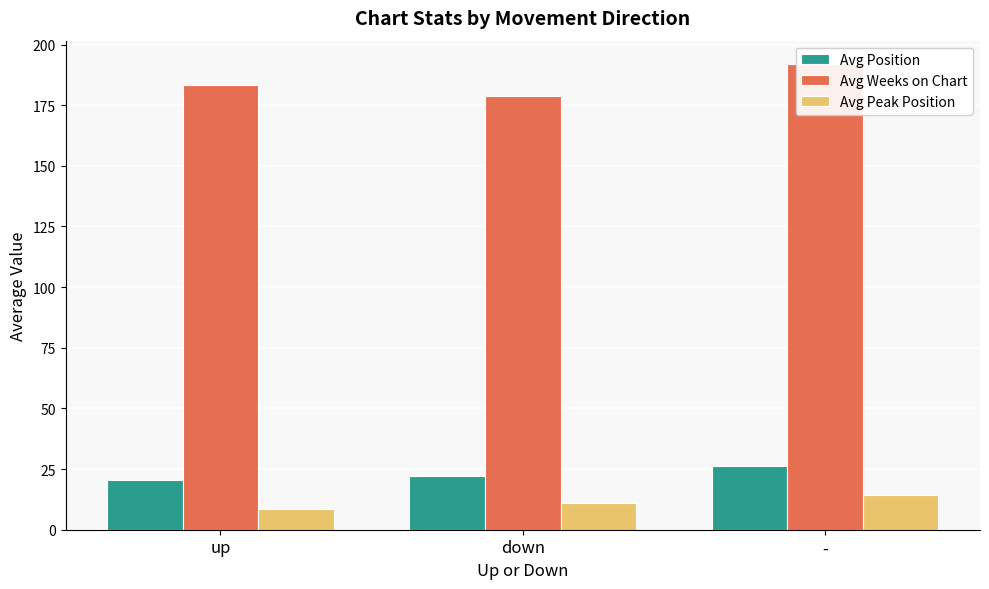

Reading left to right, list all the values displayed in this chart.

Avg Position: up=20.5	down=22.1	-=26.3
Avg Weeks on Chart: up=183.5	down=178.9	-=192.0
Avg Peak Position: up=8.4	down=11.1	-=14.3